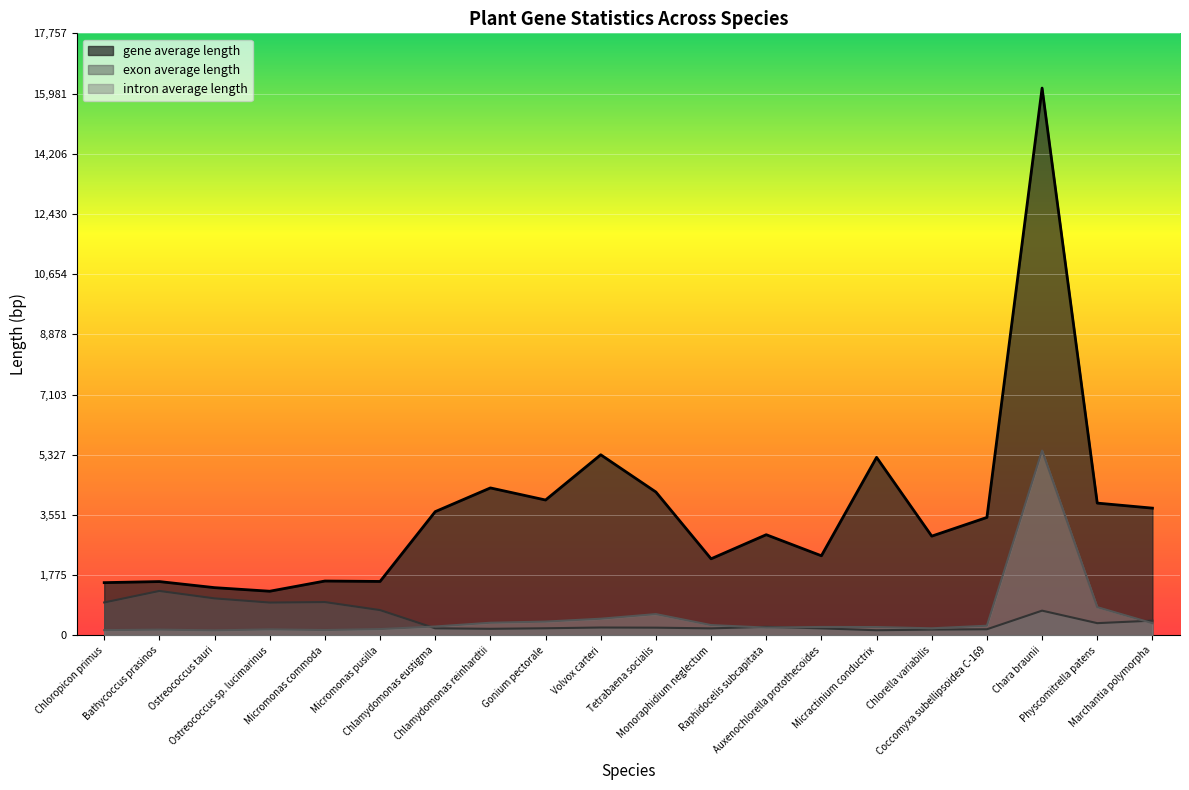

Rank the categories by gene average length value from highest to lowest.

Chara braunii, Volvox carteri, Micractinium conductrix, Chlamydomonas reinhardtii, Tetrabaena socialis, Gonium pectorale, Physcomitrella patens, Marchantia polymorpha, Chlamydomonas eustigma, Coccomyxa subellipsoidea C-169, Raphidocelis subcapitata, Chlorella variabilis, Auxenochlorella protothecoides, Monoraphidium neglectum, Micromonas commoda, Micromonas pusilla, Bathycoccus prasinos, Chloropicon primus, Ostreococcus tauri, Ostreococcus sp. lucimarinus